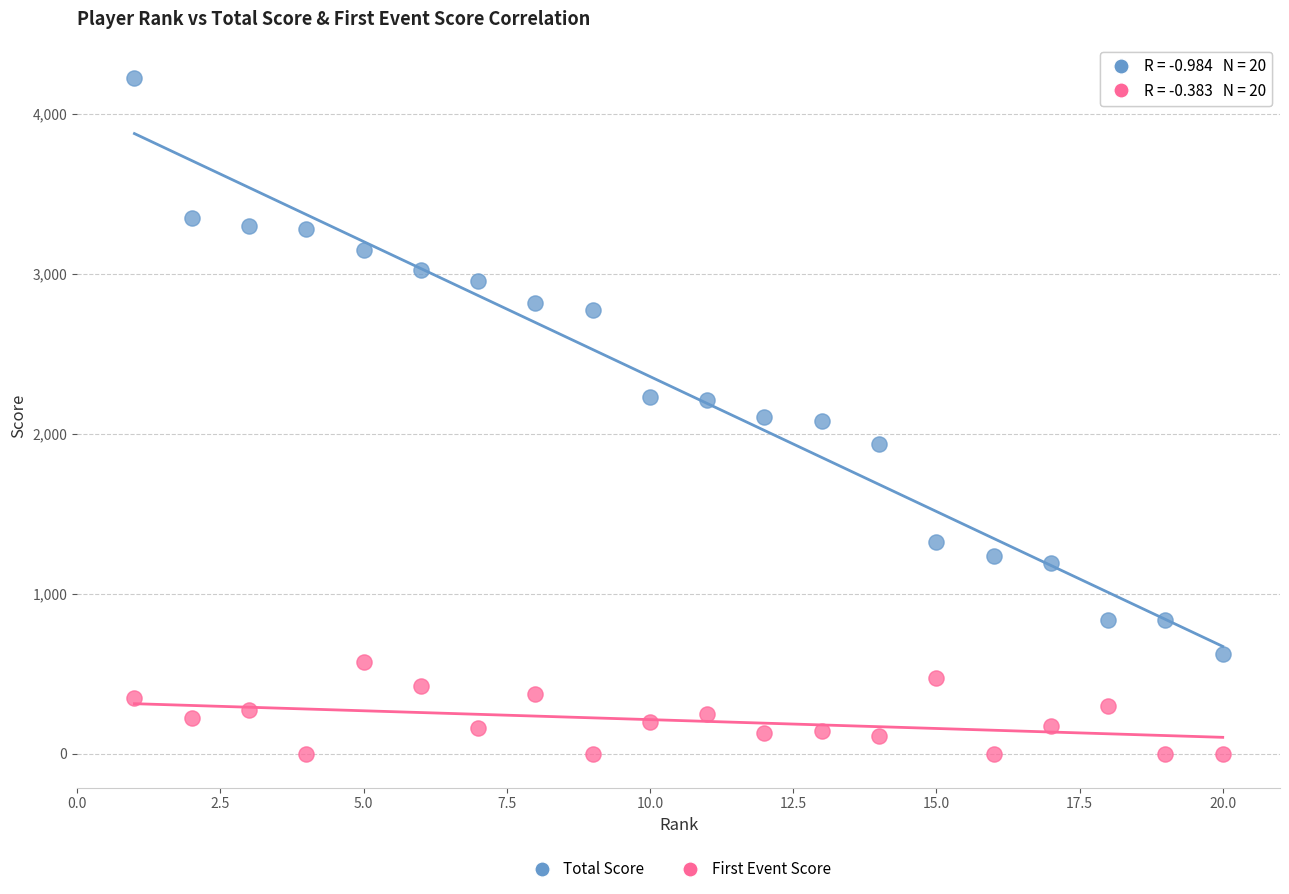

What are all the series names shown in the legend?

Total Score, First Event Score